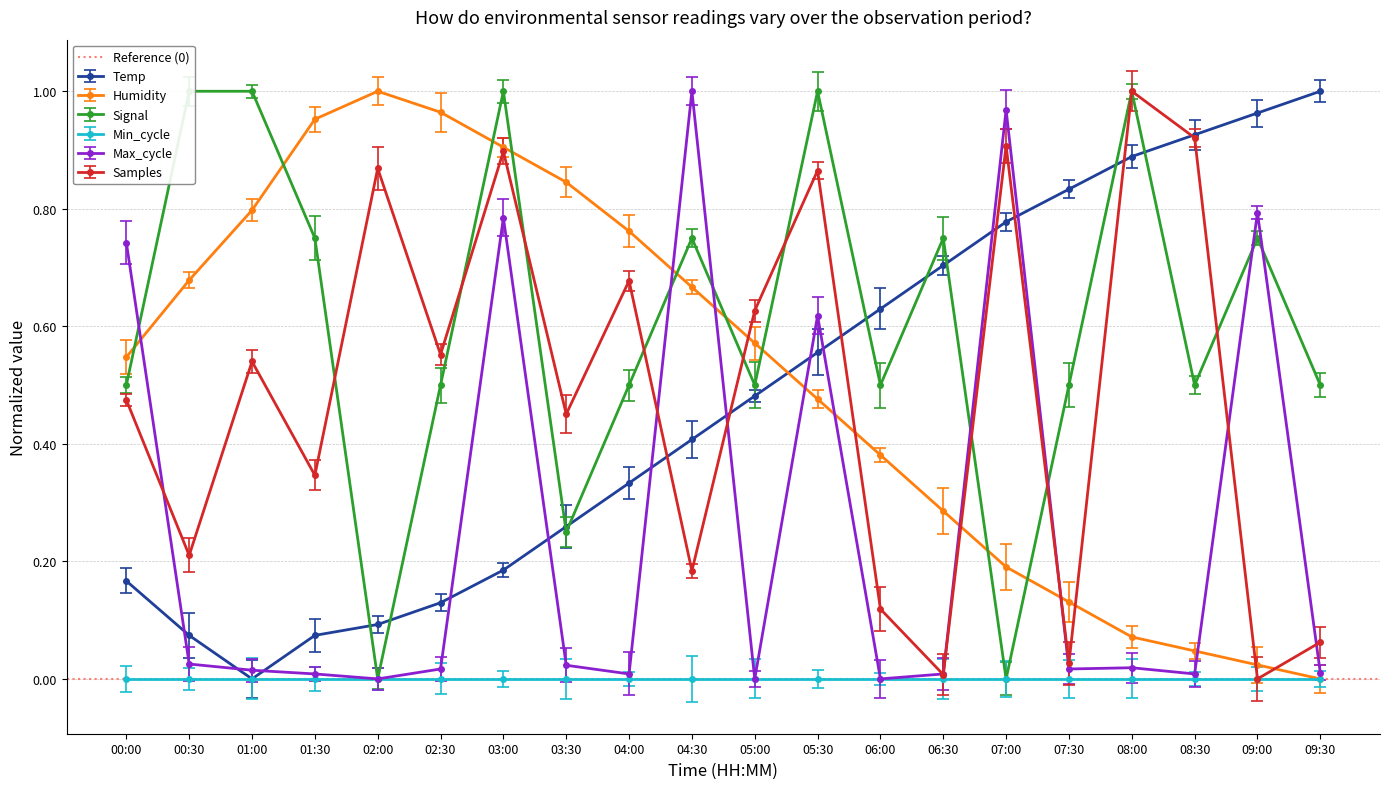

True or false: Humidity and Temp intersect in this chart.

True